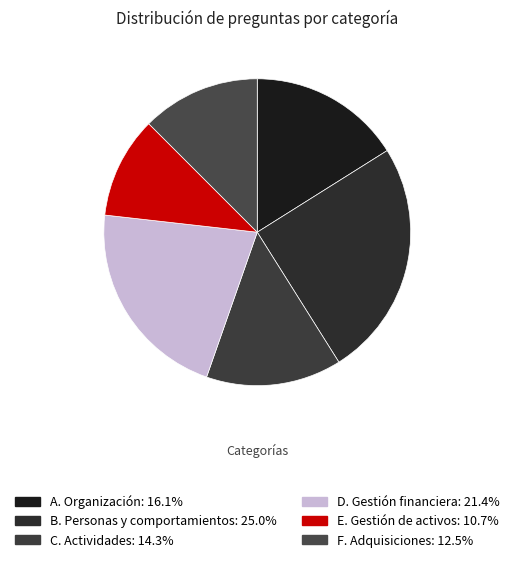

To the nearest percent, what is the difference between the largest and smallest slice percentages?

14%